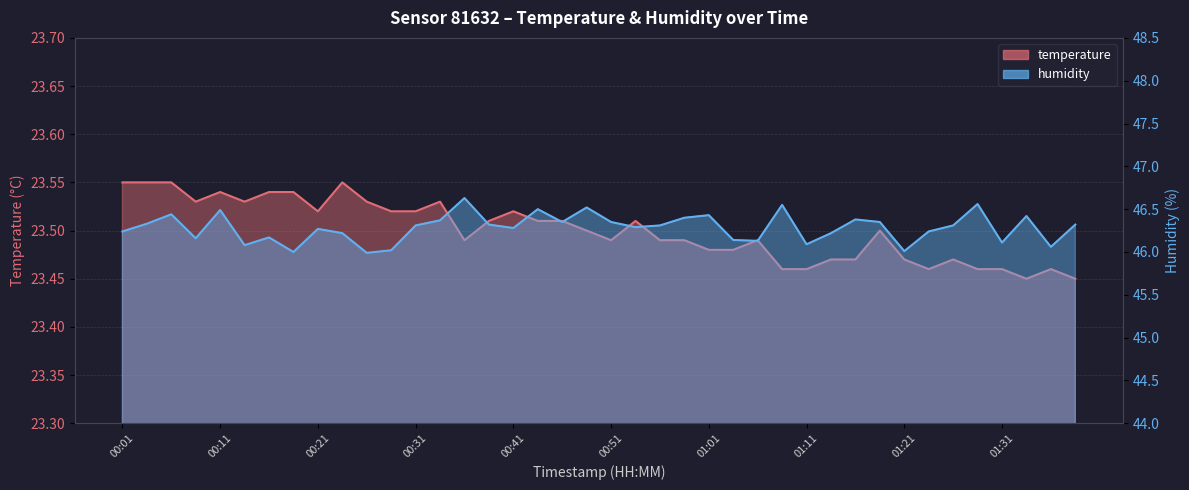

What is the label of the 31st point from the left?

01:16